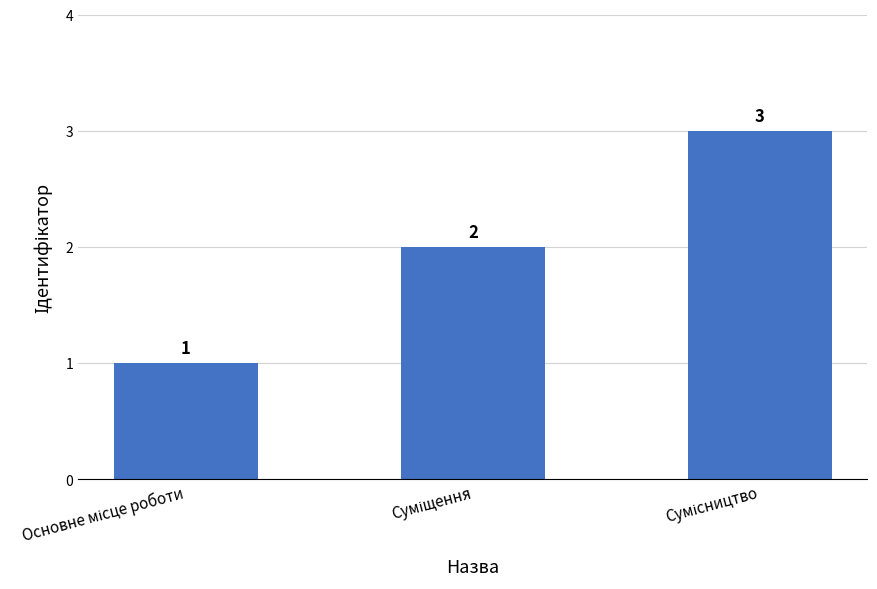

Does the chart contain stacked bars?

No